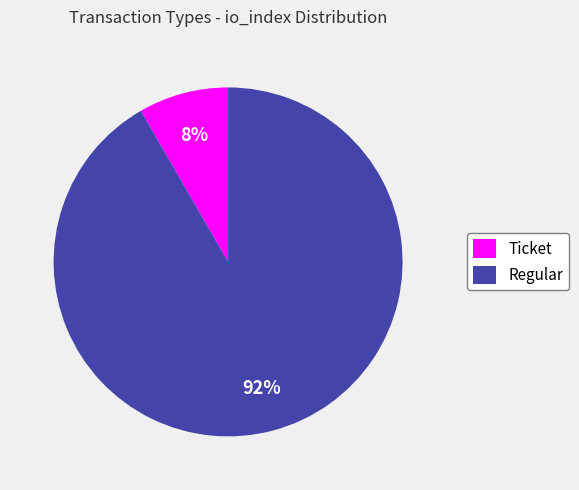

To the nearest percent, what is the average slice percentage?

50%